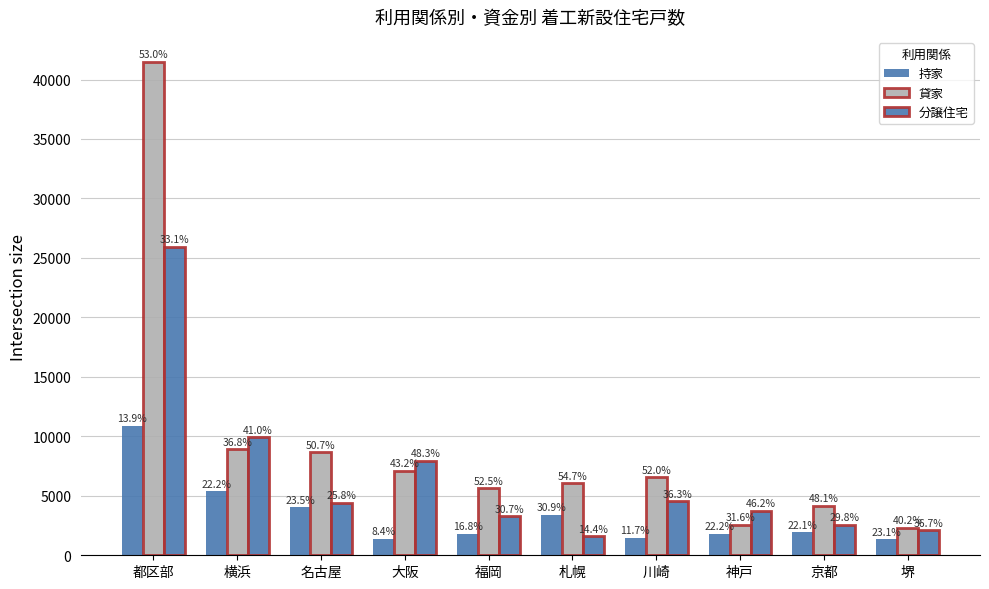

How many bars are there in each group?

3